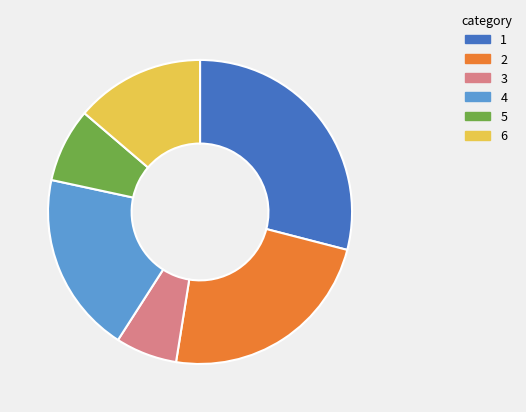

Between 6 and 4, which is larger?

4